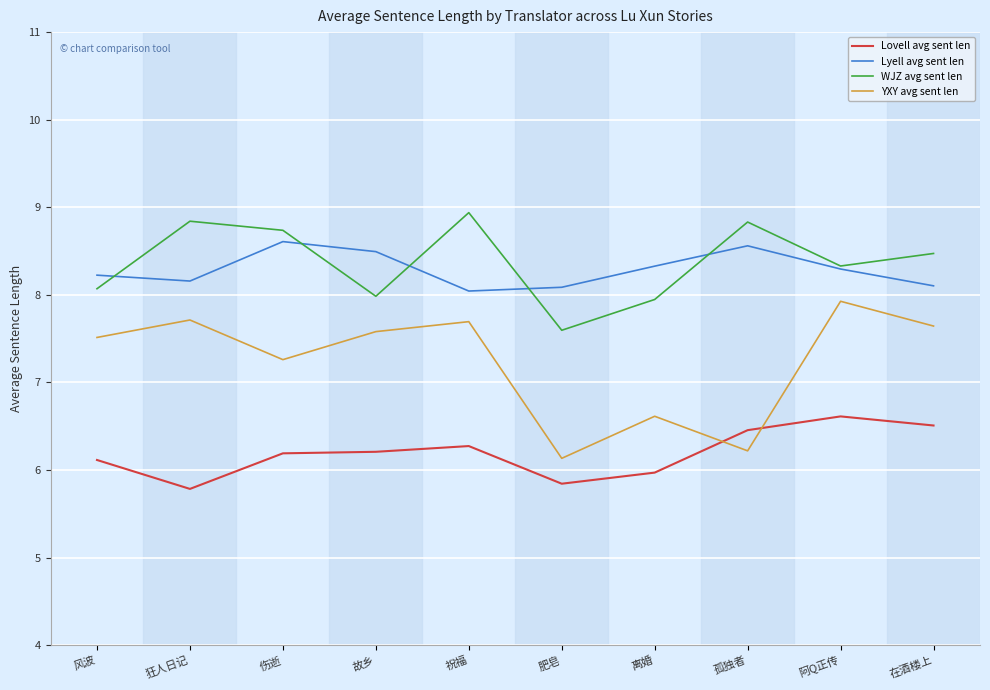

How many interior local peaks does the YXY avg sent len series have?

4